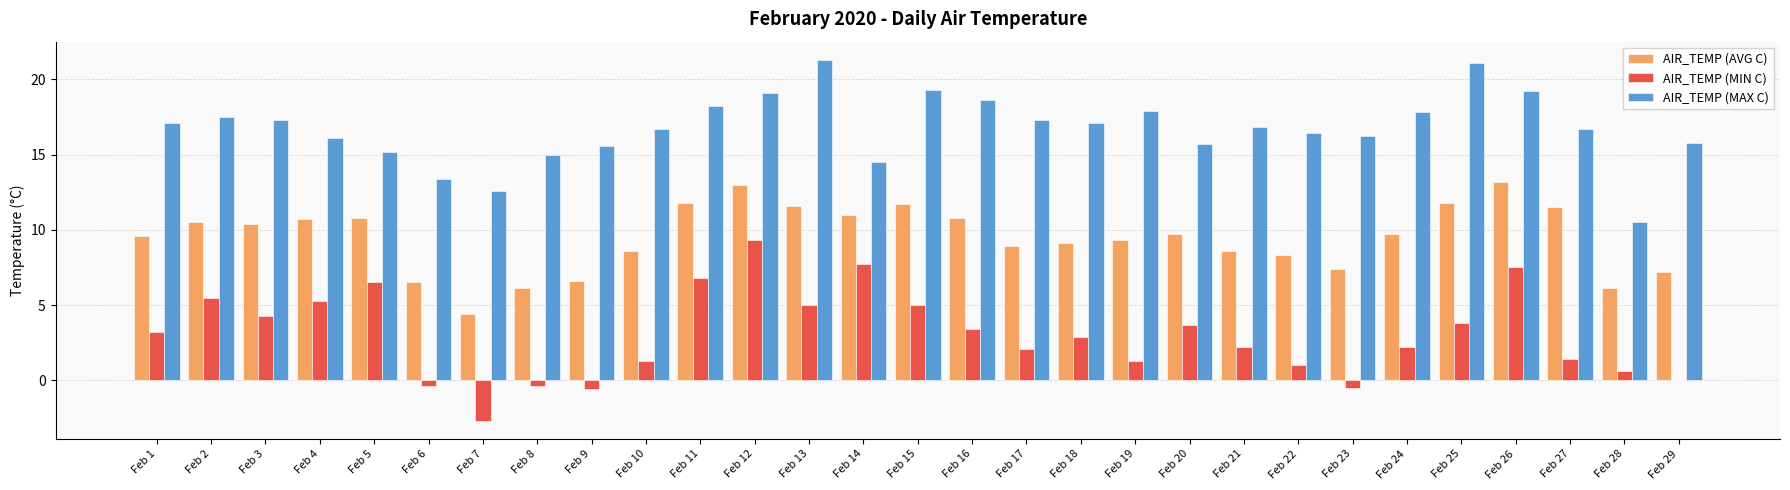

What is the highest value of the AIR_TEMP (MAX C) series?

21.3